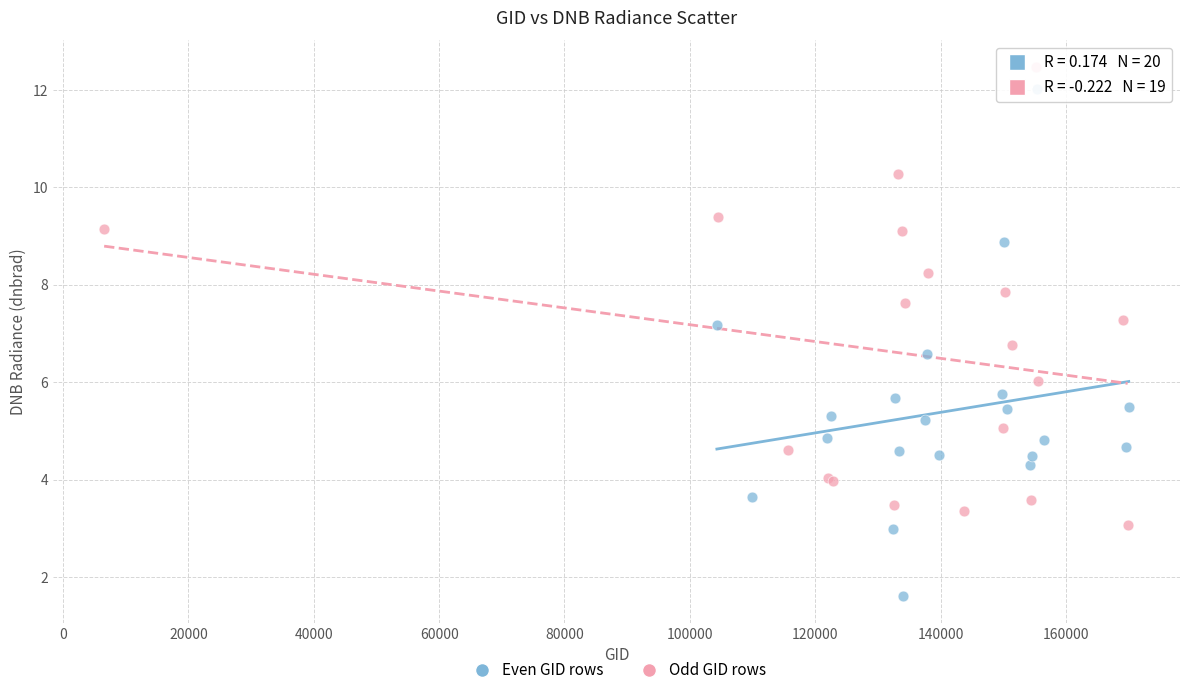

Which series reaches the minimum Y coordinate?

Even GID rows